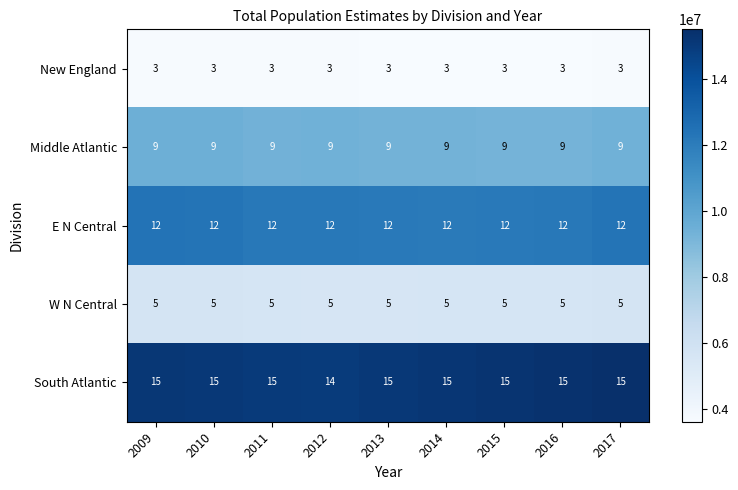

Is the value of W N Central at 2012 greater than the value of E N Central at 2015?

No